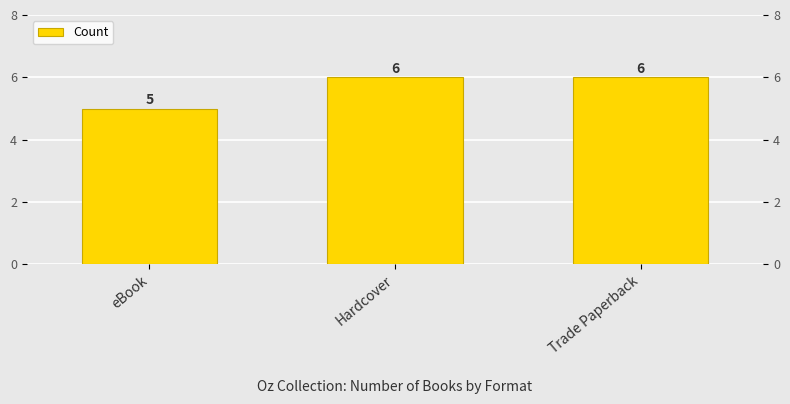

What position from the left is eBook?

1